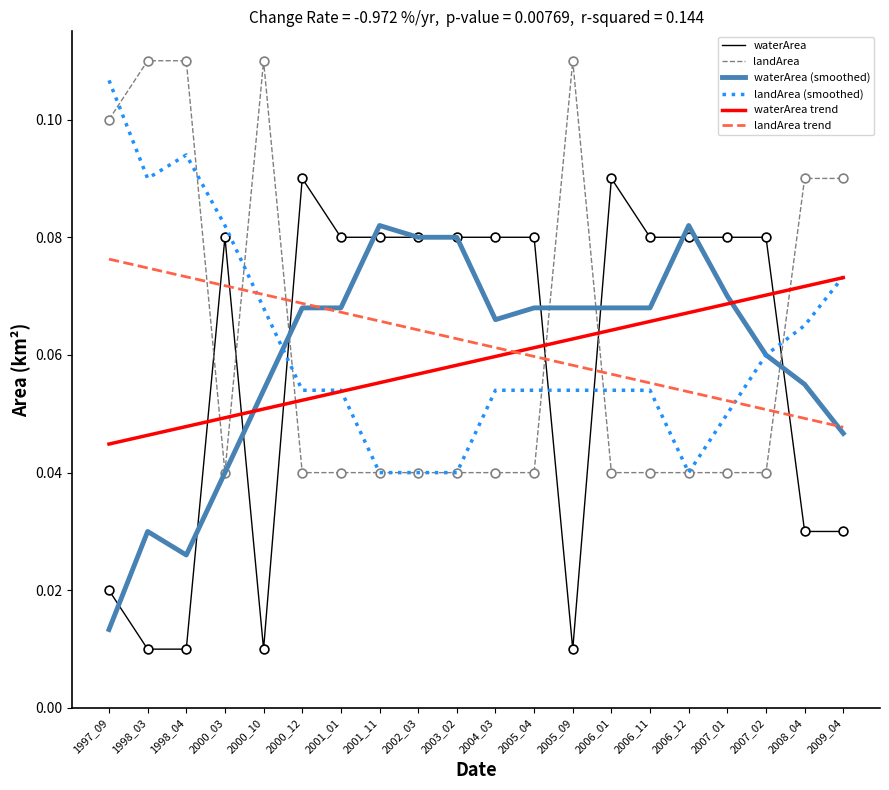

What is the total value across all series at 2000_10?

0.4